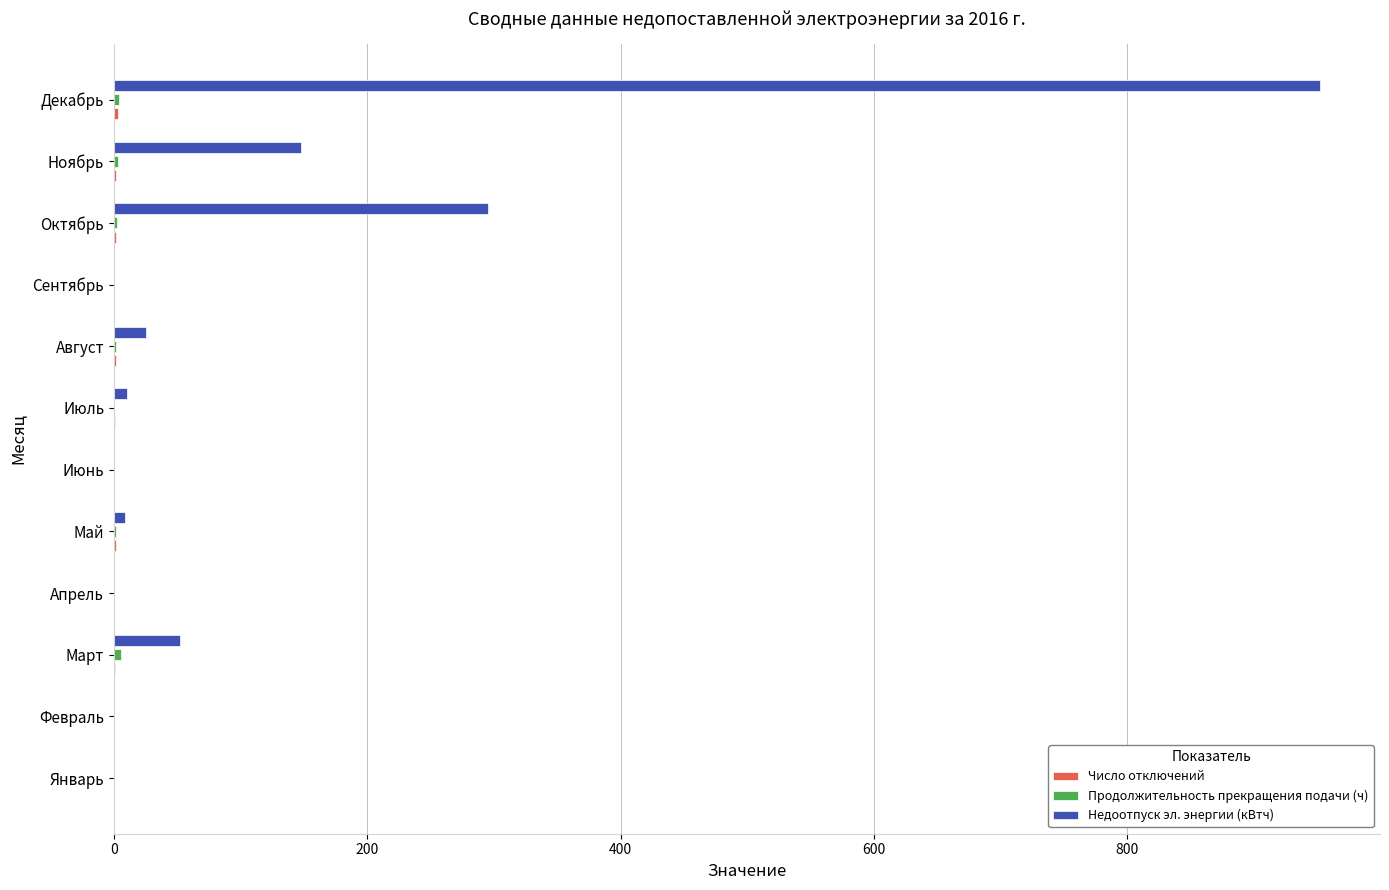

Count the number of categories in the chart.

12